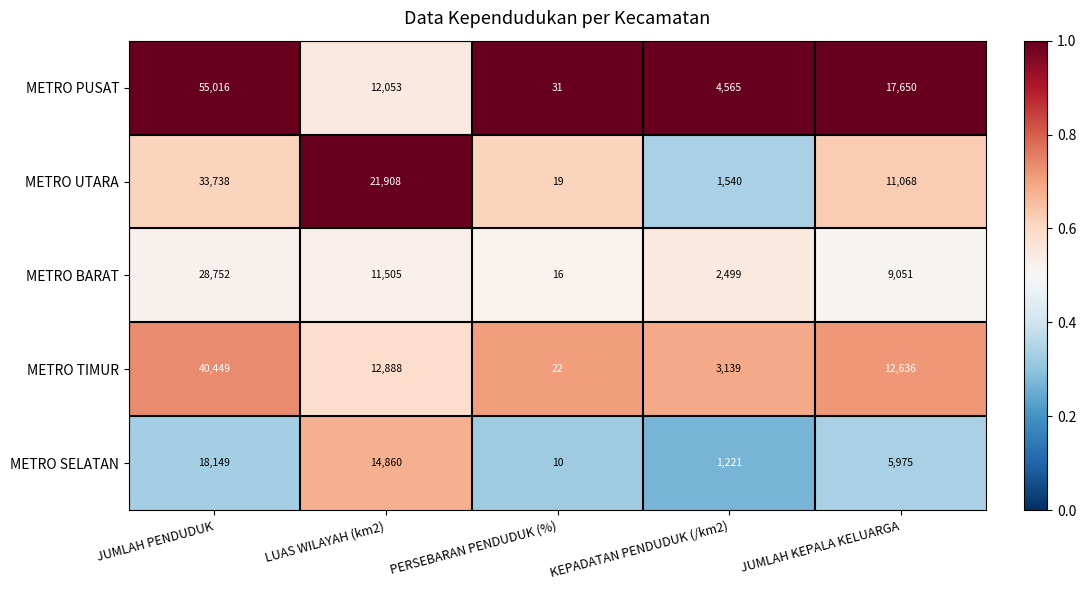

Between JUMLAH PENDUDUK and KEPADATAN PENDUDUK (/km2), which series saw the biggest shift?

METRO PUSAT